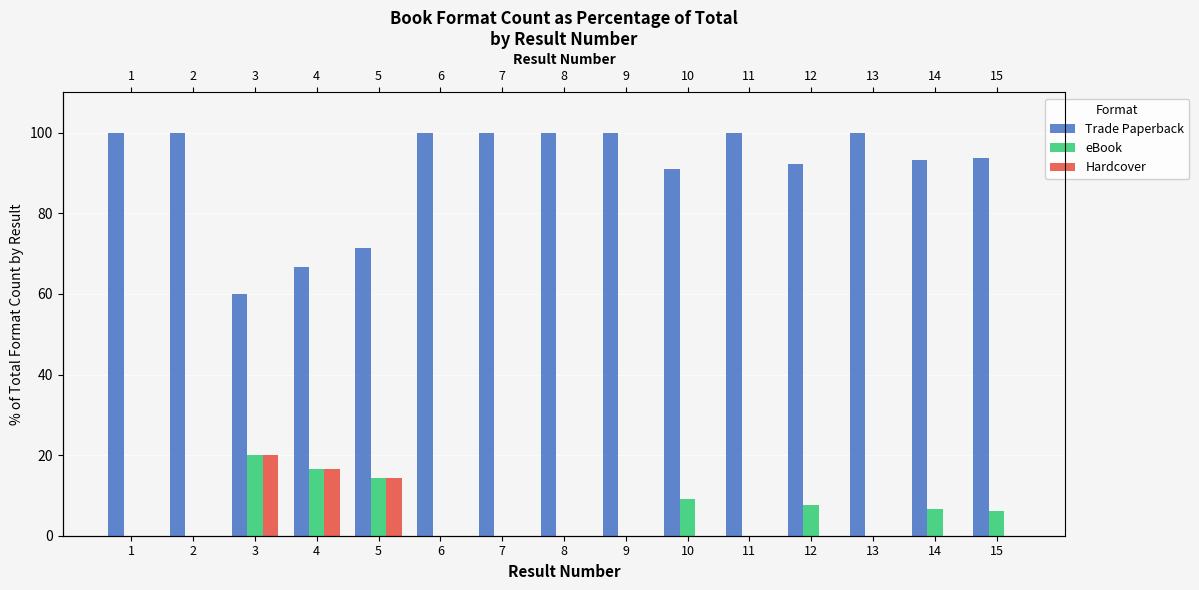

How many series are shown in this chart?

3